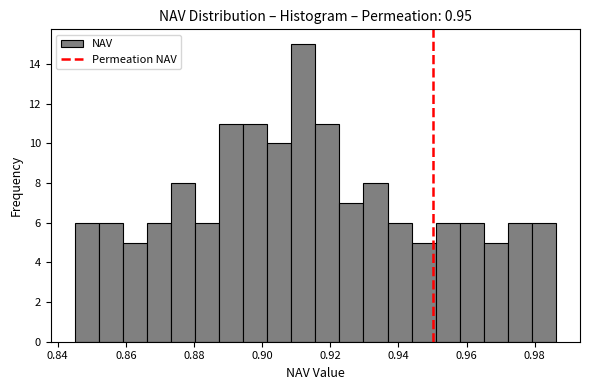

Around what value on the x-axis is the tallest bar? Give the approximate position of its centre, as read against the axis.

0.912